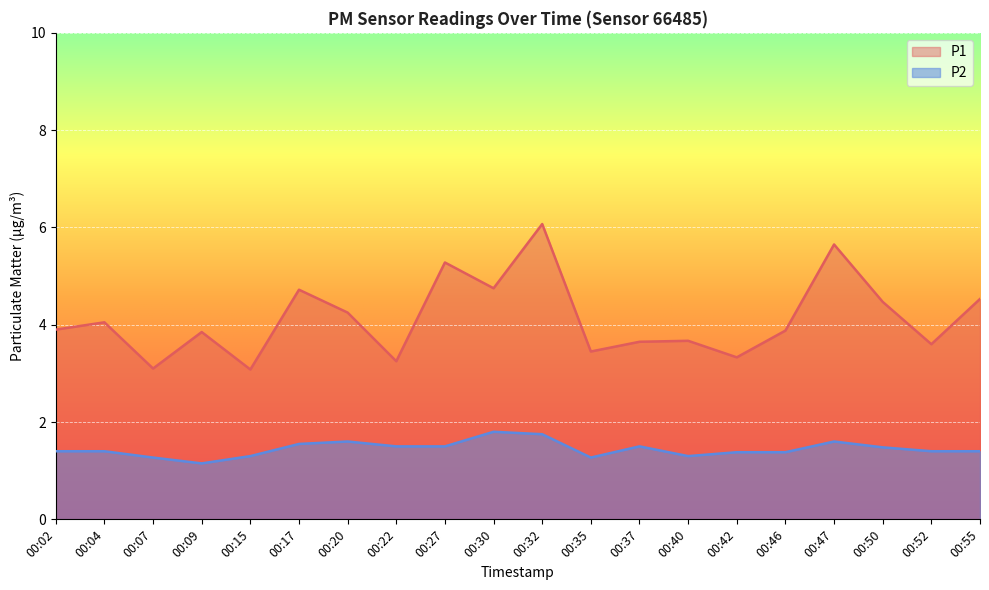

What is the greatest value displayed?

6.1